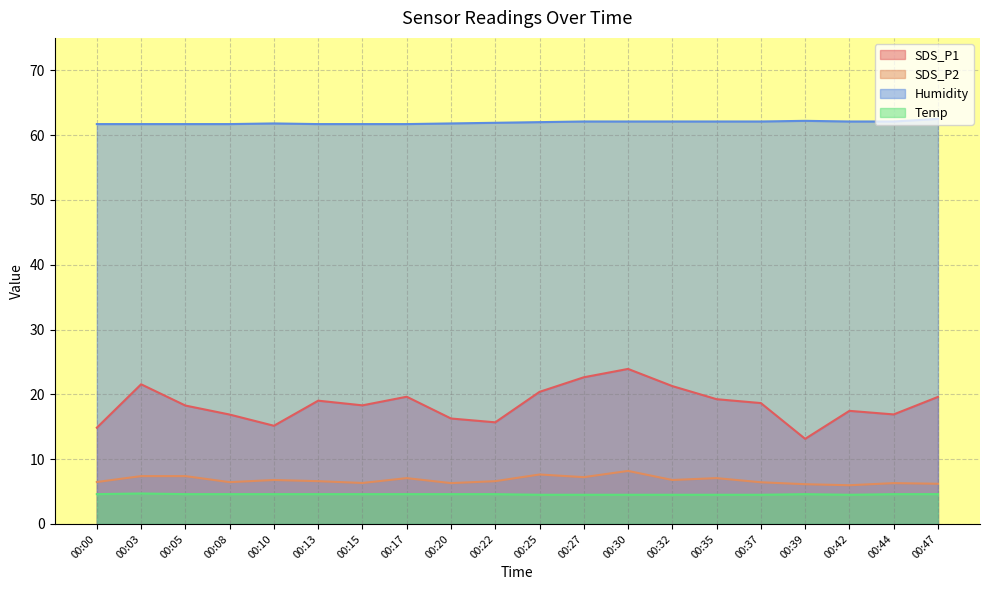

What is the difference between the second highest and second lowest values in the SDS_P1 series?

7.8